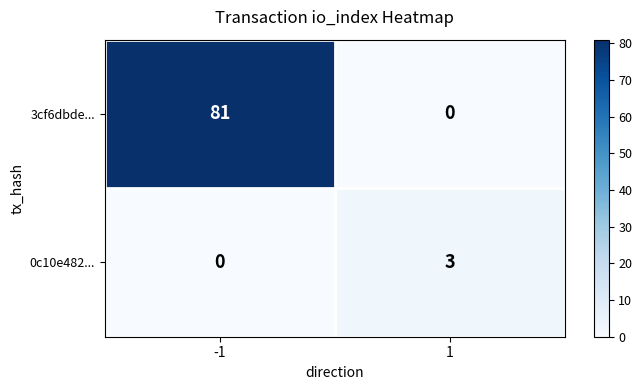

Reading left to right, what are all the values shown in this chart?

3cf6dbde...: -1=81	1=0
0c10e482...: -1=0	1=3